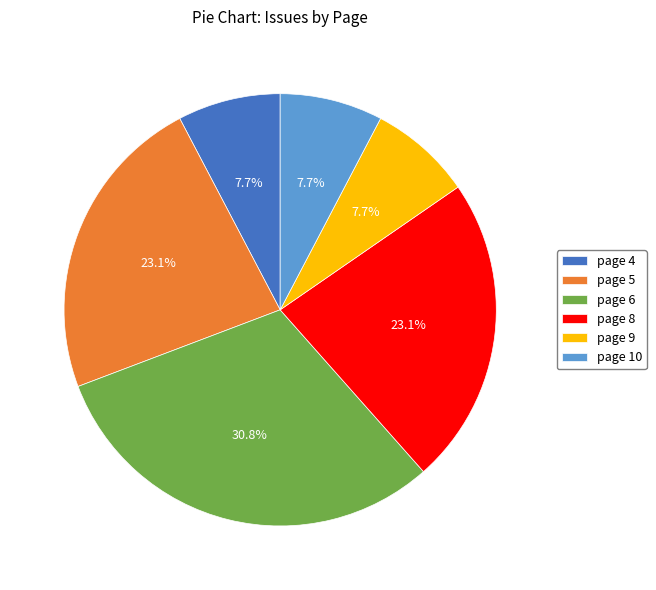

What is the ratio of the value at page 8 to the value at page 6?

0.8